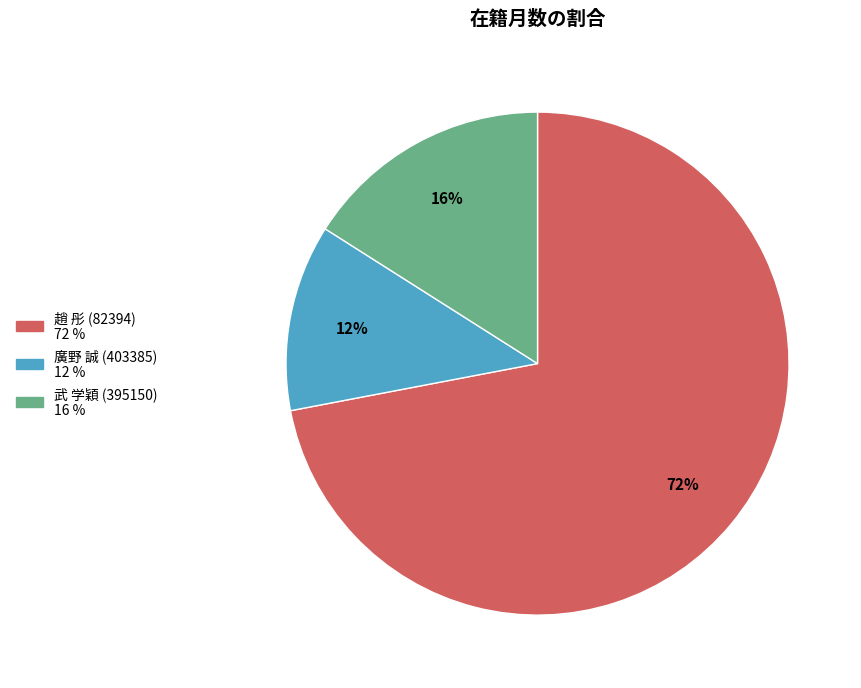

Count the number of slices in the pie.

3